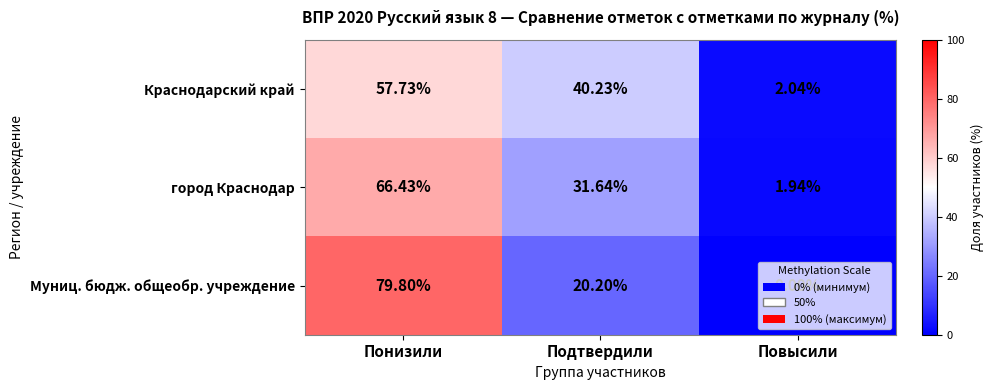

At which label is Муниц. бюдж. общеобр. учреждение closest to 39?

Подтвердили